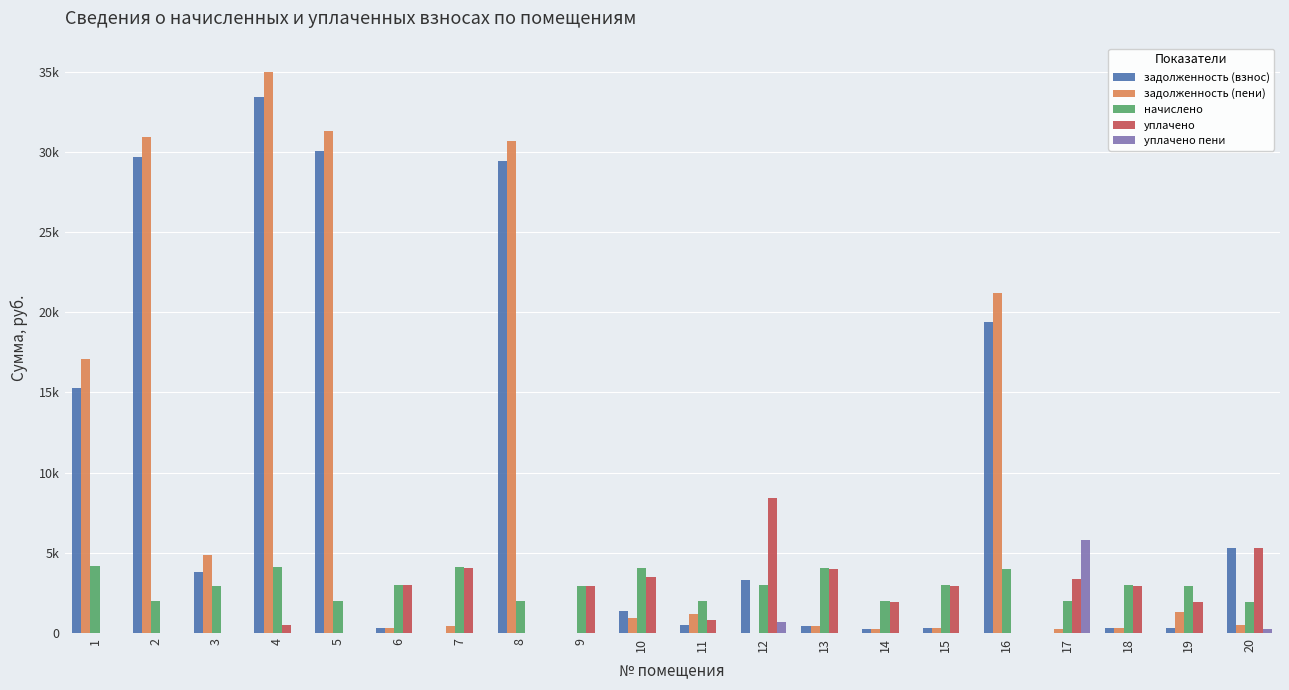

What is the difference between the maximum and minimum values in the задолженность (пени) series?

34999.0